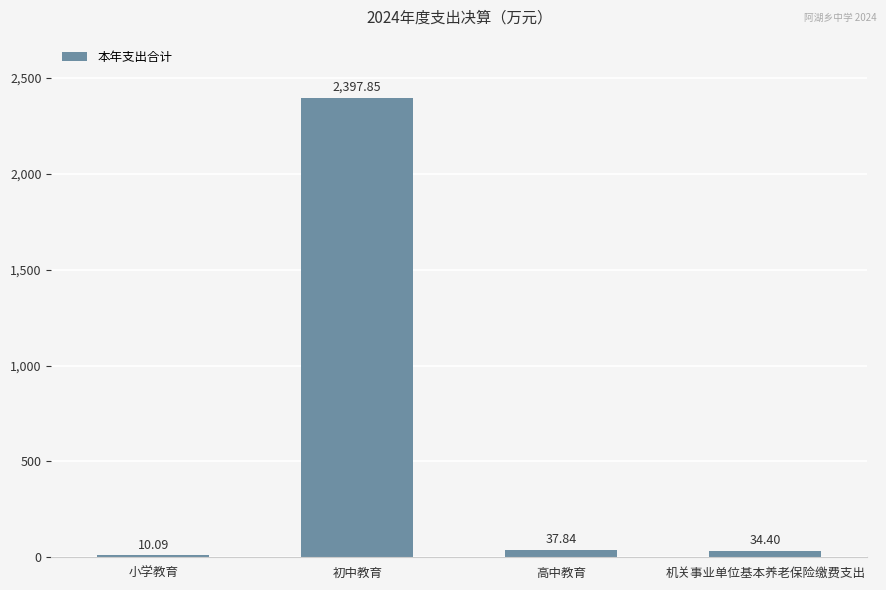

How many values are below 37?

2